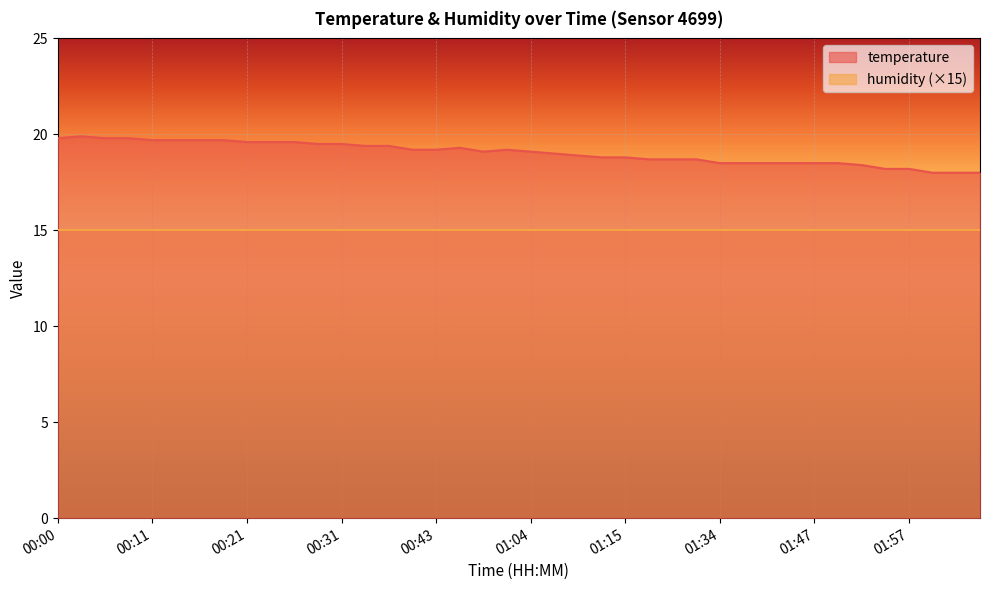

Reading right to left, extract all data points from this chart.

02:04=18.0	02:02=18.0	01:59=18.0	01:57=18.2	01:54=18.2	01:52=18.4	01:49=18.5	01:47=18.5	01:44=18.5	01:42=18.5	01:39=18.5	01:34=18.5	01:29=18.7	01:20=18.7	01:18=18.7	01:15=18.8	01:12=18.8	01:10=18.9	01:07=19.0	01:04=19.1	01:02=19.2	00:56=19.1	00:46=19.3	00:43=19.2	00:38=19.2	00:35=19.4	00:33=19.4	00:31=19.5	00:28=19.5	00:26=19.6	00:23=19.6	00:21=19.6	00:18=19.7	00:16=19.7	00:13=19.7	00:11=19.7	00:08=19.8	00:05=19.8	00:03=19.9	00:00=19.8